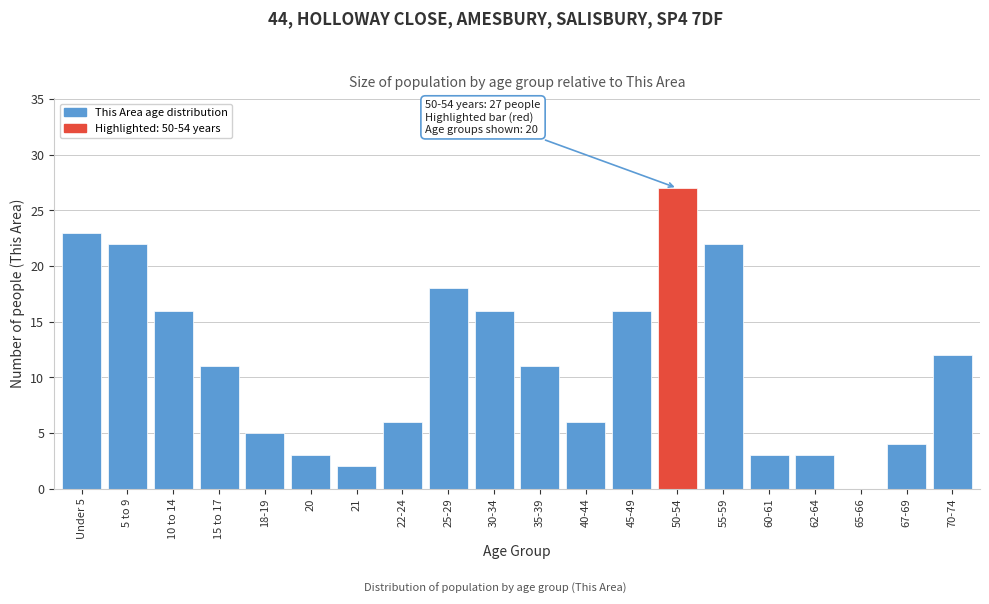

Reading left to right, list all the values displayed in this chart.

Under 5=23	5 to 9=22	10 to 14=16	15 to 17=11	18-19=5	20=3	21=2	22-24=6	25-29=18	30-34=16	35-39=11	40-44=6	45-49=16	50-54=27	55-59=22	60-61=3	62-64=3	65-66=0	67-69=4	70-74=12